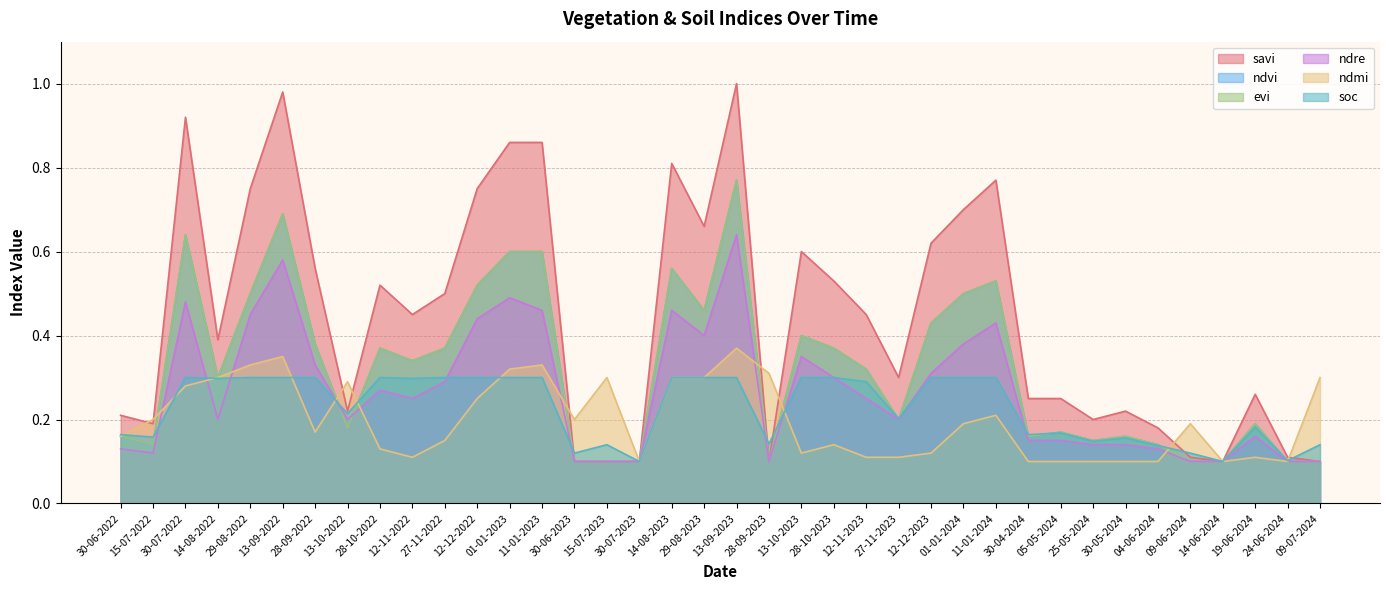

Reading right to left, list all the values displayed in this chart.

savi: 0.1	0.1	0.3	0.1	0.1	0.2	0.2	0.2	0.2	0.2	0.8	0.7	0.6	0.3	0.5	0.5	0.6	0.1	1.0	0.7	0.8	0.1	0.1	0.1	0.9	0.9	0.8	0.5	0.5	0.5	0.2	0.6	1.0	0.8	0.4	0.9	0.2	0.2
ndvi: 0.1	0.1	0.2	0.1	0.1	0.1	0.2	0.1	0.2	0.2	0.5	0.5	0.4	0.2	0.3	0.4	0.4	0.1	0.8	0.5	0.6	0.1	0.1	0.1	0.6	0.6	0.5	0.4	0.3	0.4	0.2	0.4	0.7	0.5	0.3	0.6	0.1	0.2
evi: 0.1	0.1	0.2	0.1	0.1	0.1	0.2	0.1	0.2	0.2	0.5	0.5	0.4	0.2	0.3	0.4	0.4	0.1	0.8	0.5	0.6	0.1	0.1	0.1	0.6	0.6	0.5	0.4	0.3	0.4	0.2	0.4	0.7	0.5	0.3	0.6	0.1	0.2
ndre: 0.1	0.1	0.2	0.1	0.1	0.1	0.1	0.1	0.1	0.1	0.4	0.4	0.3	0.2	0.2	0.3	0.3	0.1	0.6	0.4	0.5	0.1	0.1	0.1	0.5	0.5	0.4	0.3	0.2	0.3	0.2	0.3	0.6	0.5	0.2	0.5	0.1	0.1
ndmi: 0.3	0.1	0.1	0.1	0.2	0.1	0.1	0.1	0.1	0.1	0.2	0.2	0.1	0.1	0.1	0.1	0.1	0.3	0.4	0.3	0.3	0.1	0.3	0.2	0.3	0.3	0.2	0.1	0.1	0.1	0.3	0.2	0.3	0.3	0.3	0.3	0.2	0.2
soc: 0.1	0.1	0.2	0.1	0.1	0.1	0.2	0.1	0.2	0.2	0.3	0.3	0.3	0.2	0.3	0.3	0.3	0.1	0.3	0.3	0.3	0.1	0.1	0.1	0.3	0.3	0.3	0.3	0.3	0.3	0.2	0.3	0.3	0.3	0.3	0.3	0.2	0.2